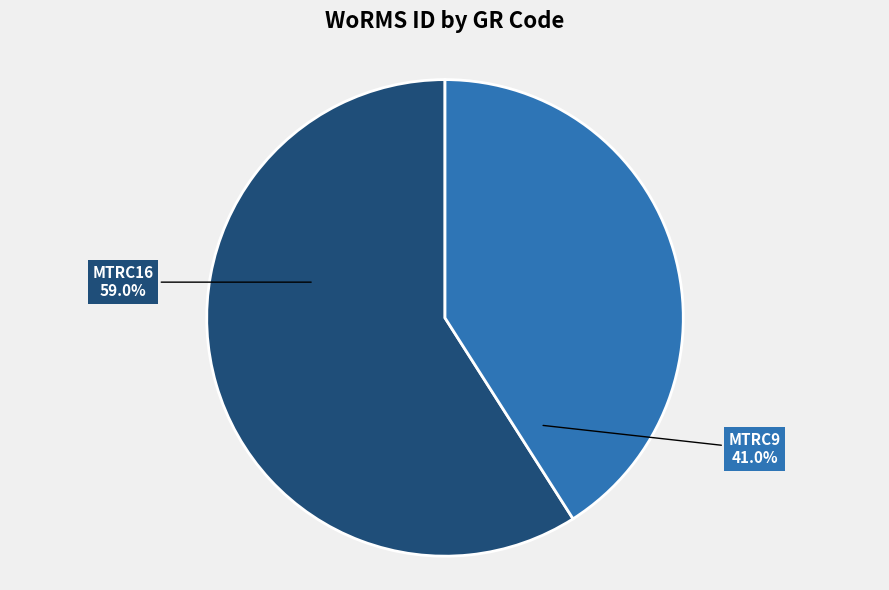

Is there a majority slice in this chart?

Yes